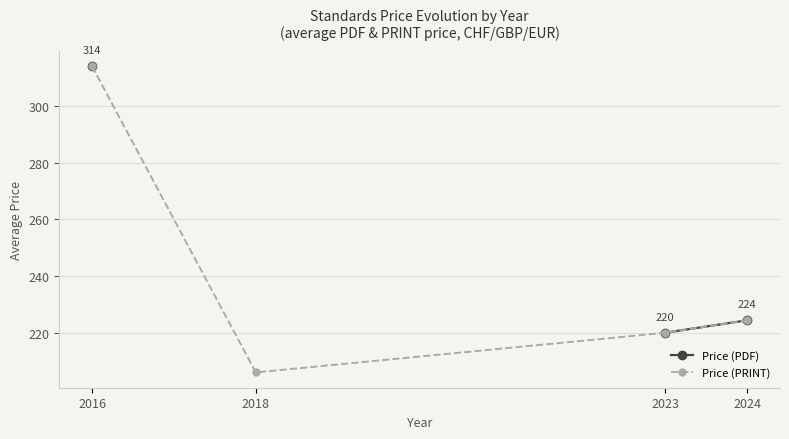

At which category does Price (PRINT) reach its first local valley?

2018